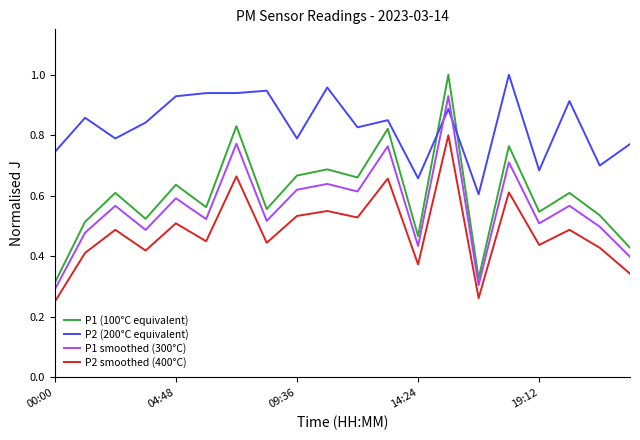

Which series has the largest range (max minus min)?

P1 (100°C equivalent)